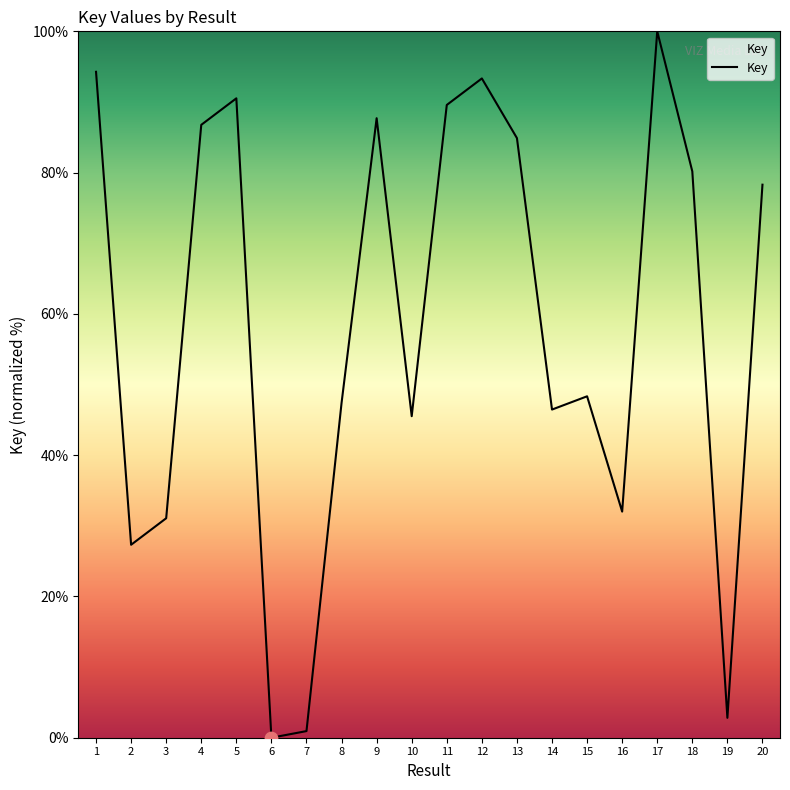

Approximately how many times larger is the value at 8 compared to 12?

0.5